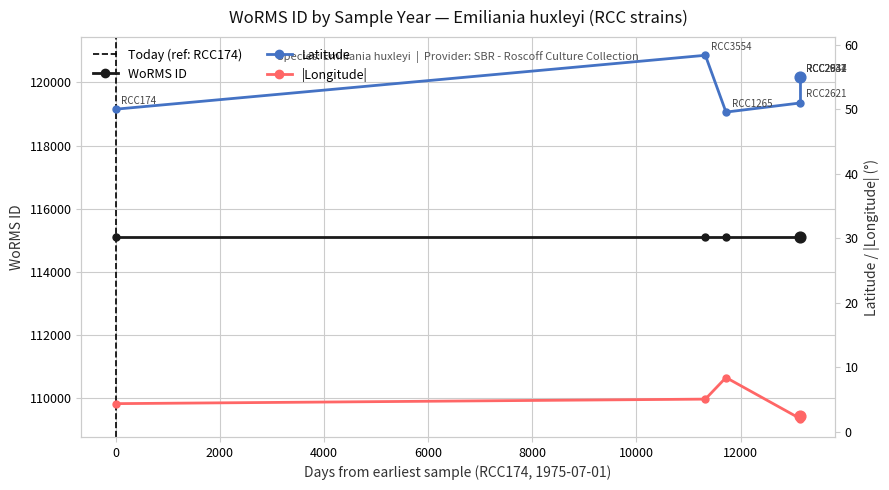

Which series contains the highest Y value?

WoRMS ID